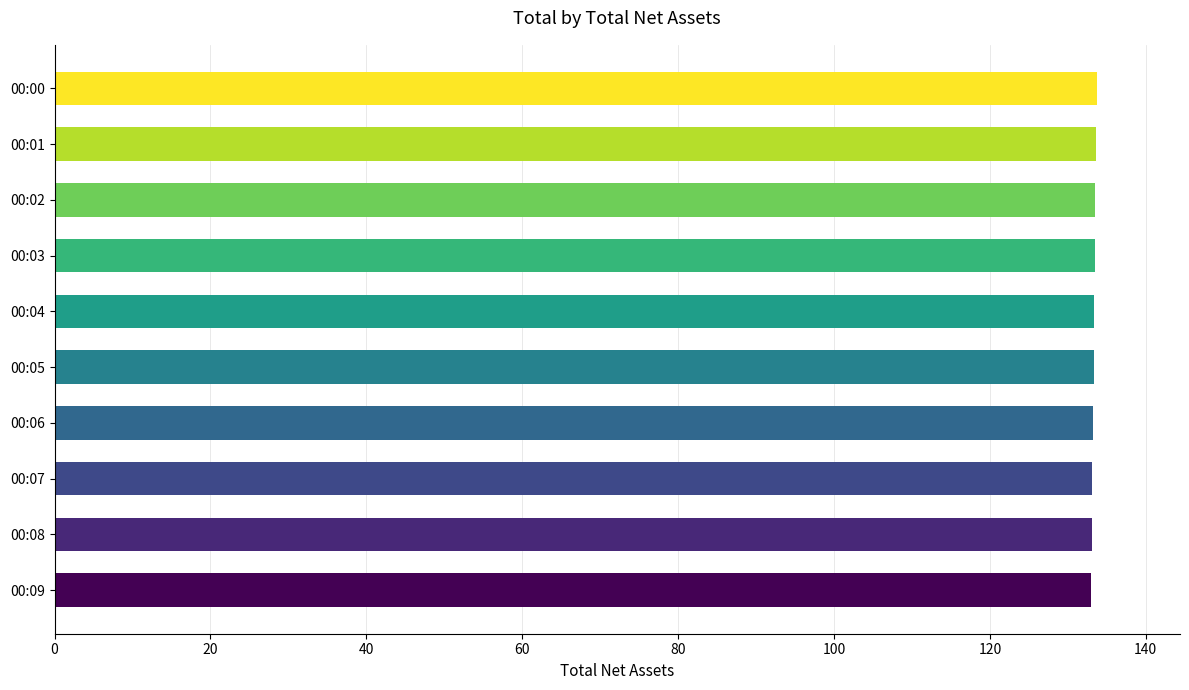

What is the sum of all values?

1333.3